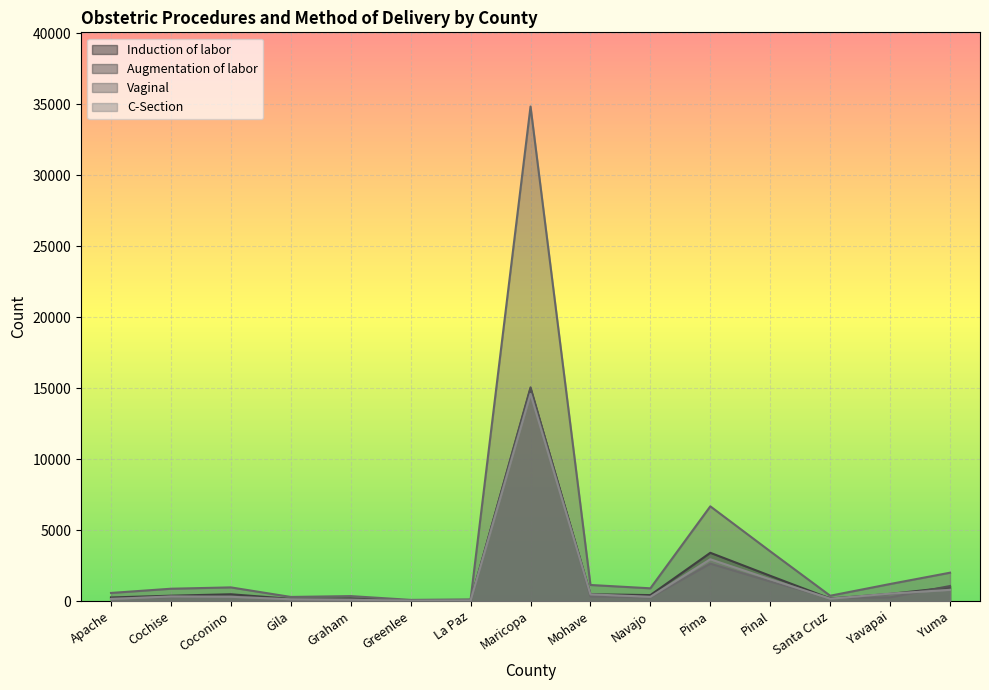

What is the smallest value displayed?

15